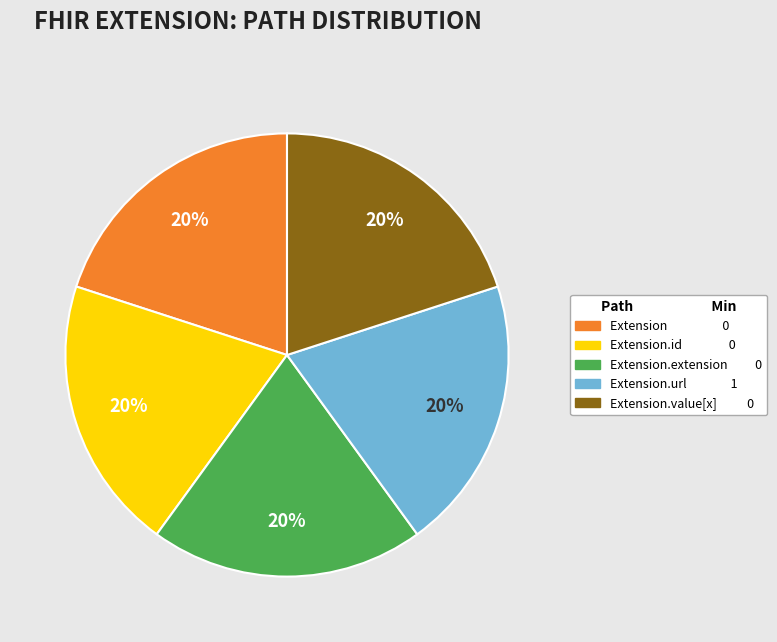

Does Extension.id 0 account for over 50% of the chart?

No